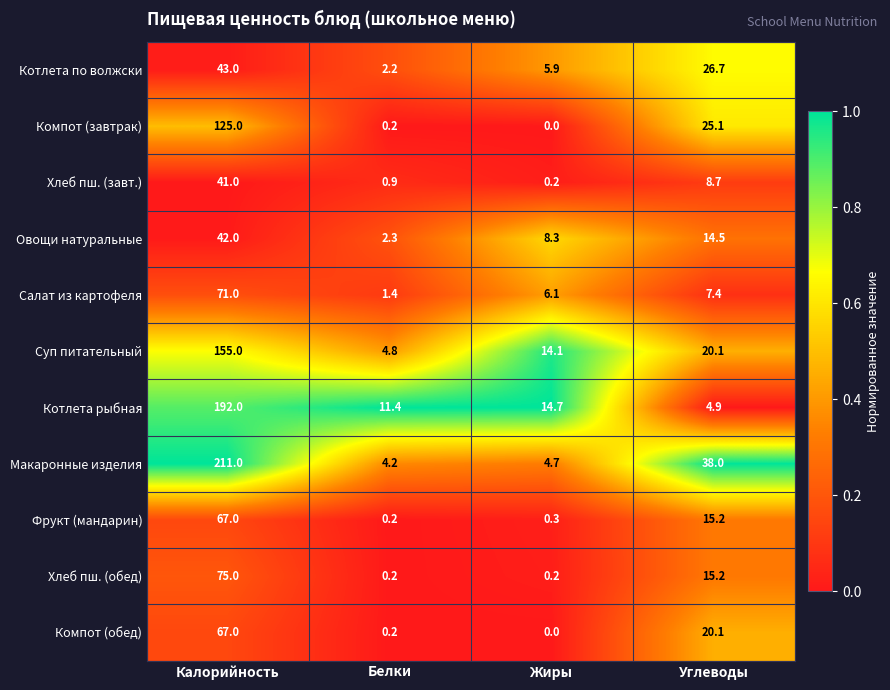

The value of Компот (завтрак) at Углеводы is 6.4. True or false?

False